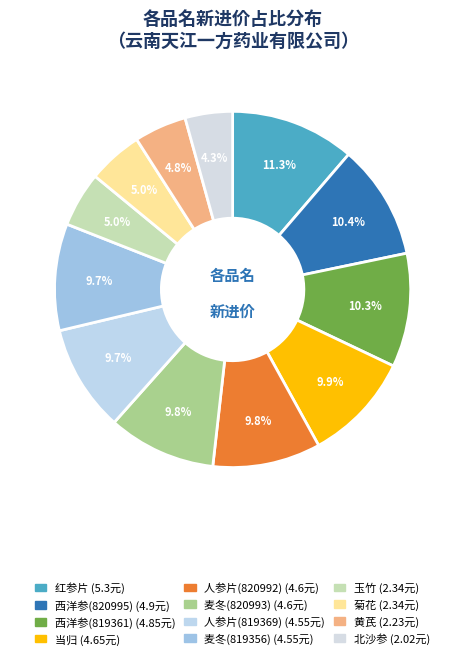

To the nearest percent, what portion does 人参片(819369) represent?

10%